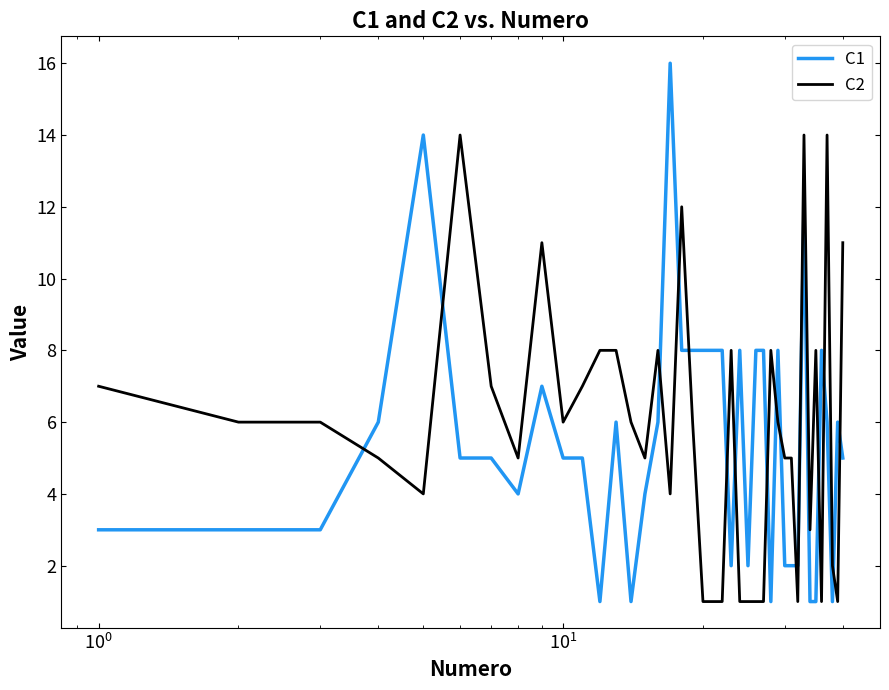

Which series ends up on top after the final intersection of C2 and C1?

C2